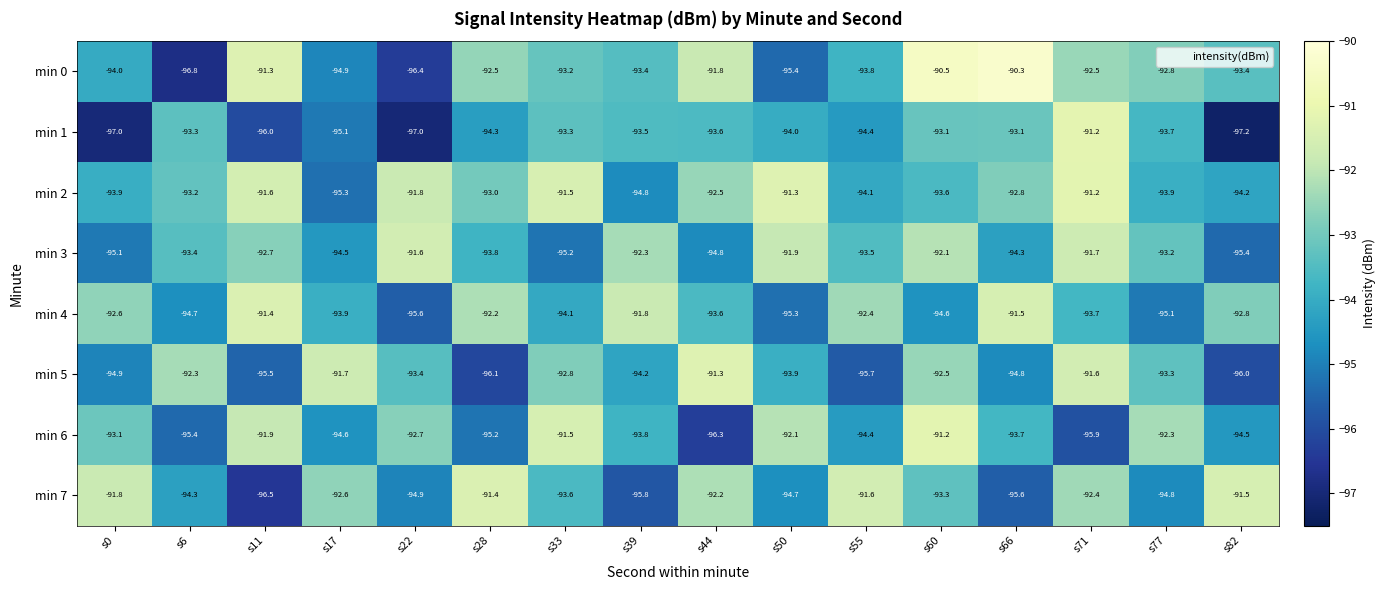

Where is min 4 nearest to the value -93?

s82